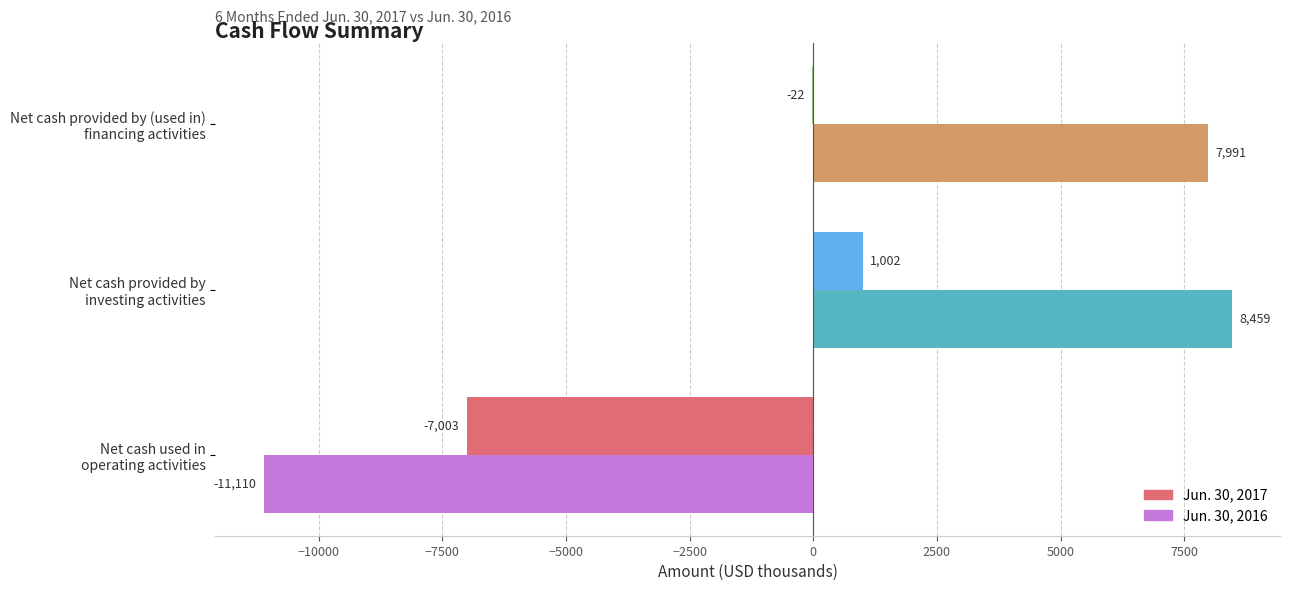

What is the greatest value displayed?

8459